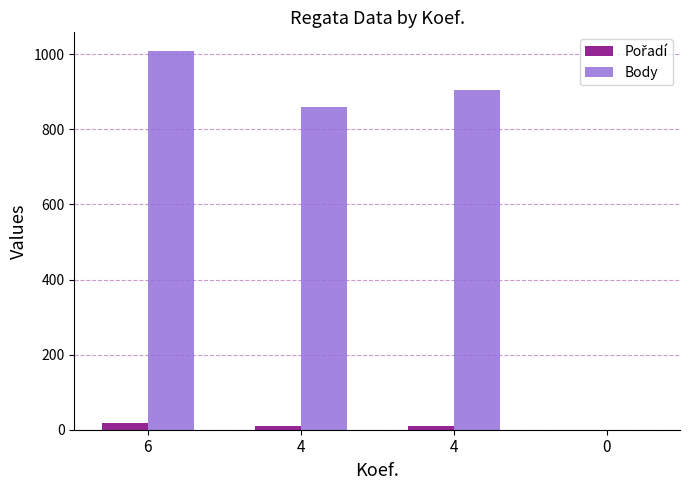

List the series in order of their peak value, lowest first.

Pořadí, Body